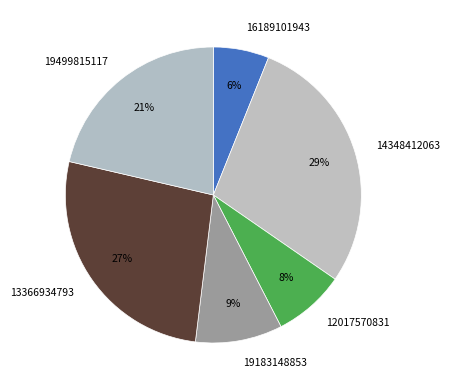

True or false: 16189101943 accounts for 1% of the total.

False